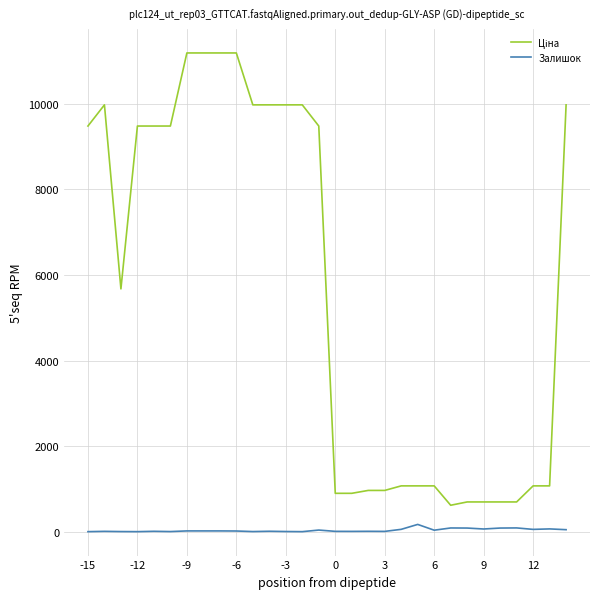

What is the maximum value shown in the chart?

11188.2